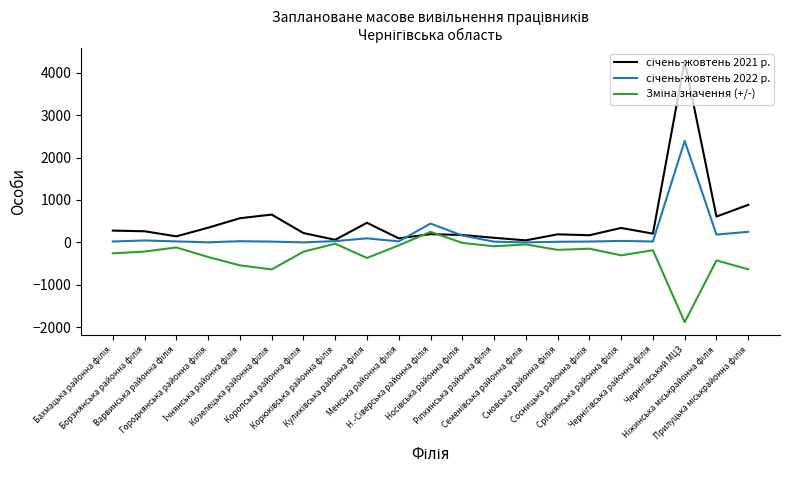

At which label is січень-жовтень 2021 р. closest to 2161?

Прилуцька міськрайонна філія